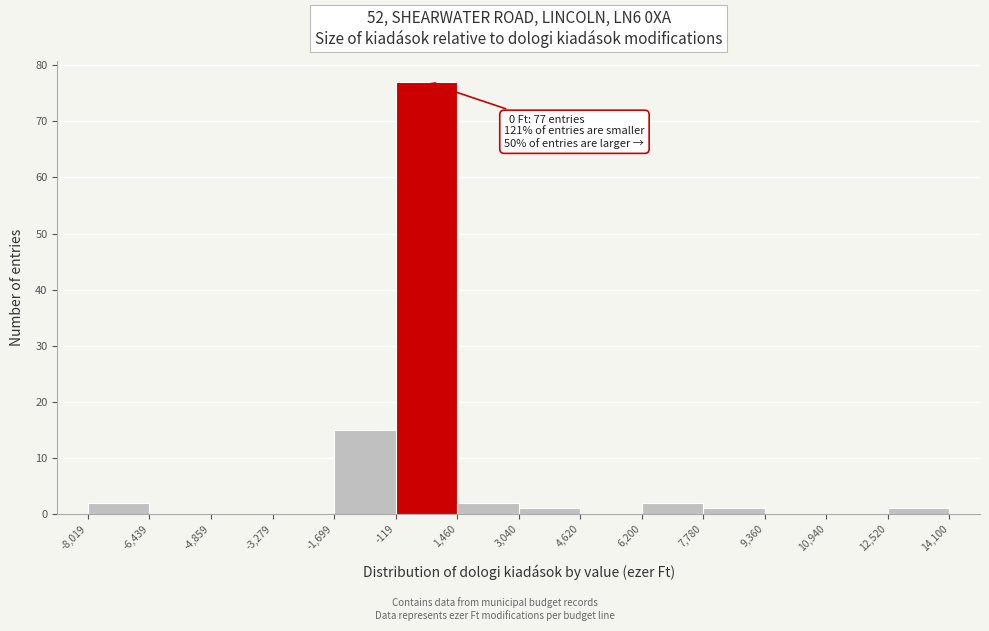

Over which range of the x-axis is the bar tallest?

-119 to 1,460